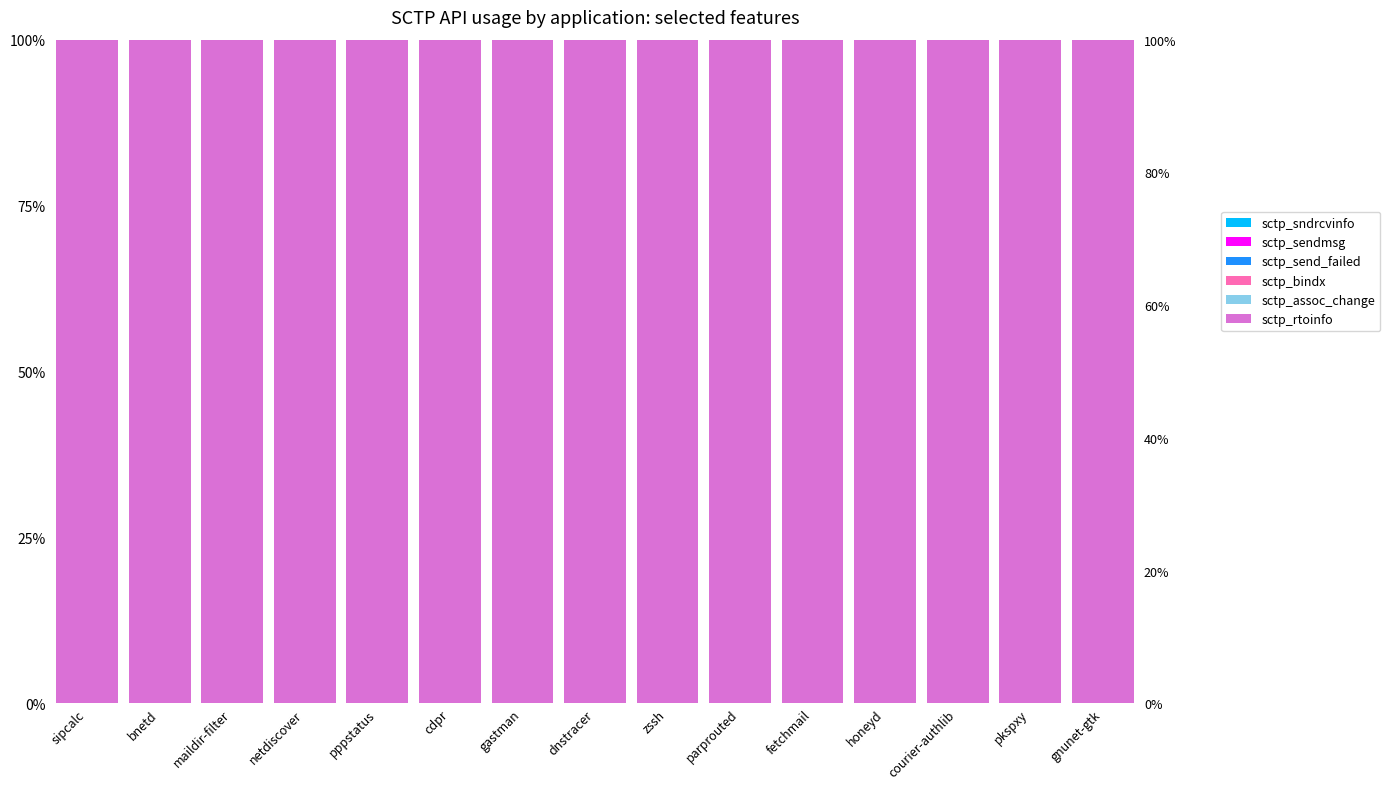

How many categories are shown in the chart?

15